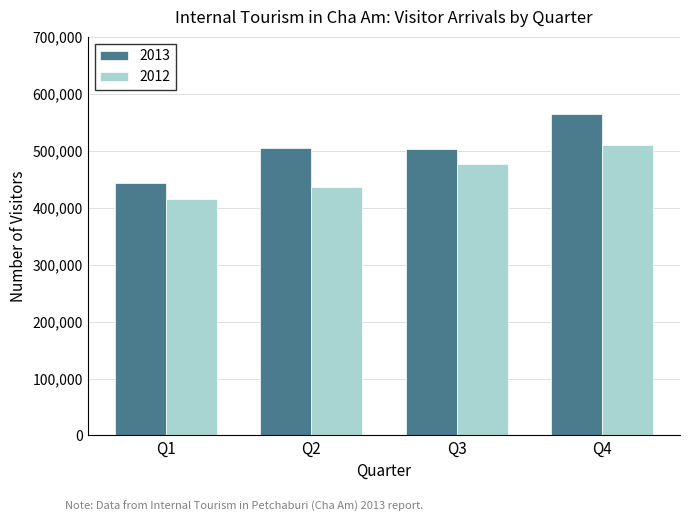

What is the difference between the highest and lowest values at Q2?

68217